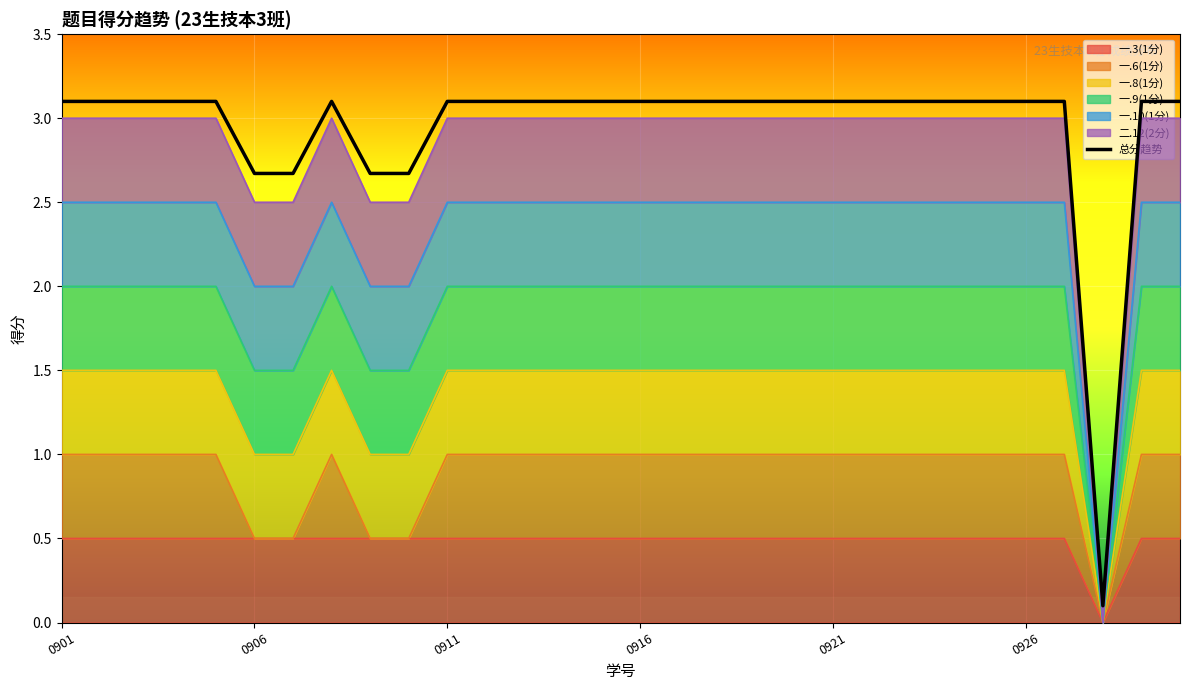

What is the average value?

2.9